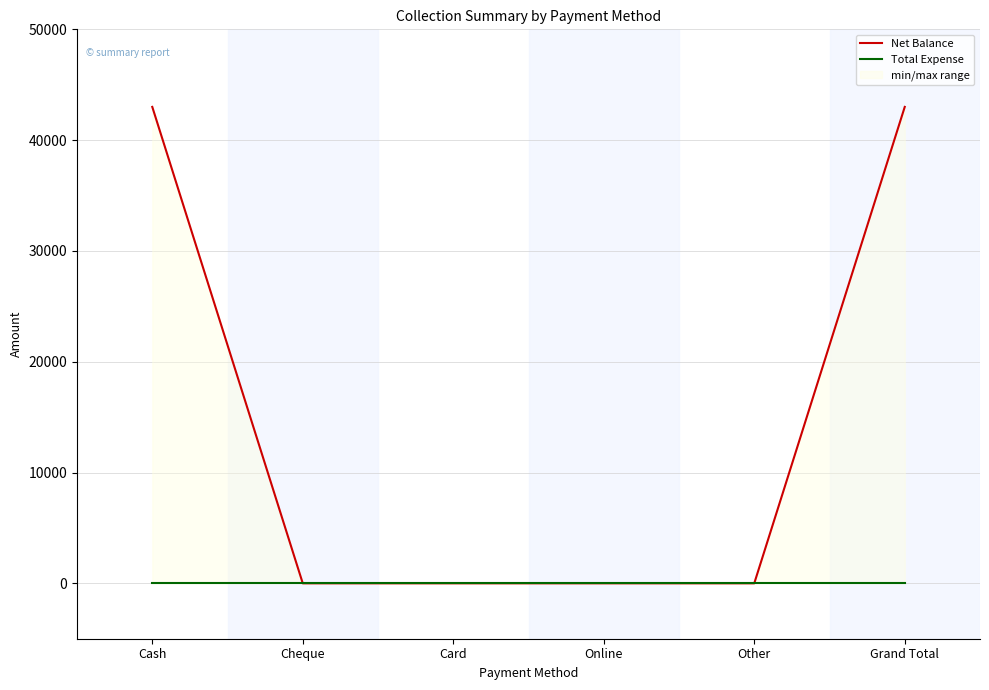

True or false: Total Expense and Net Balance cross at least once.

False